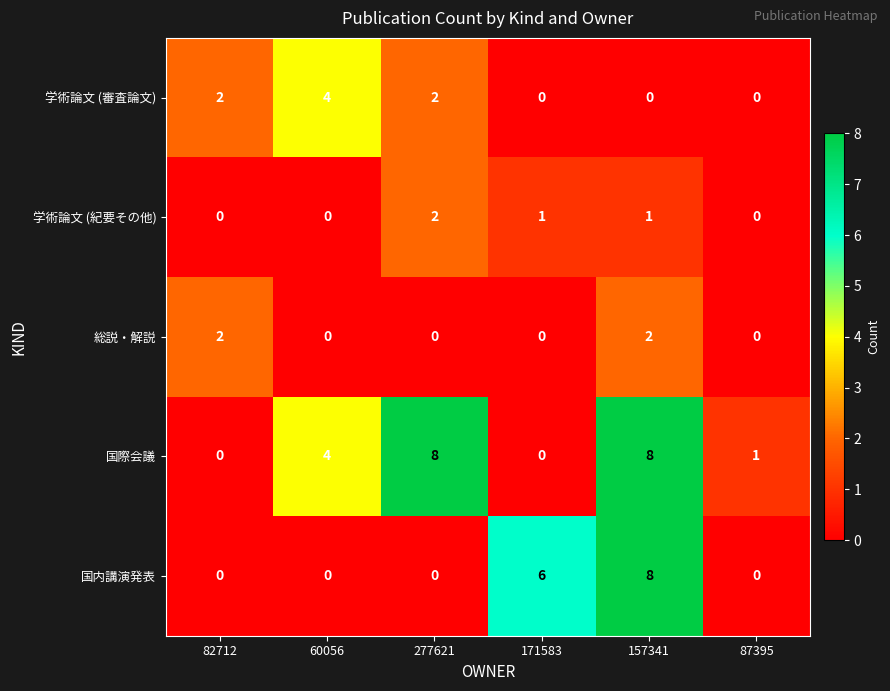

At which label is 国際会議 closest to 4?

60056